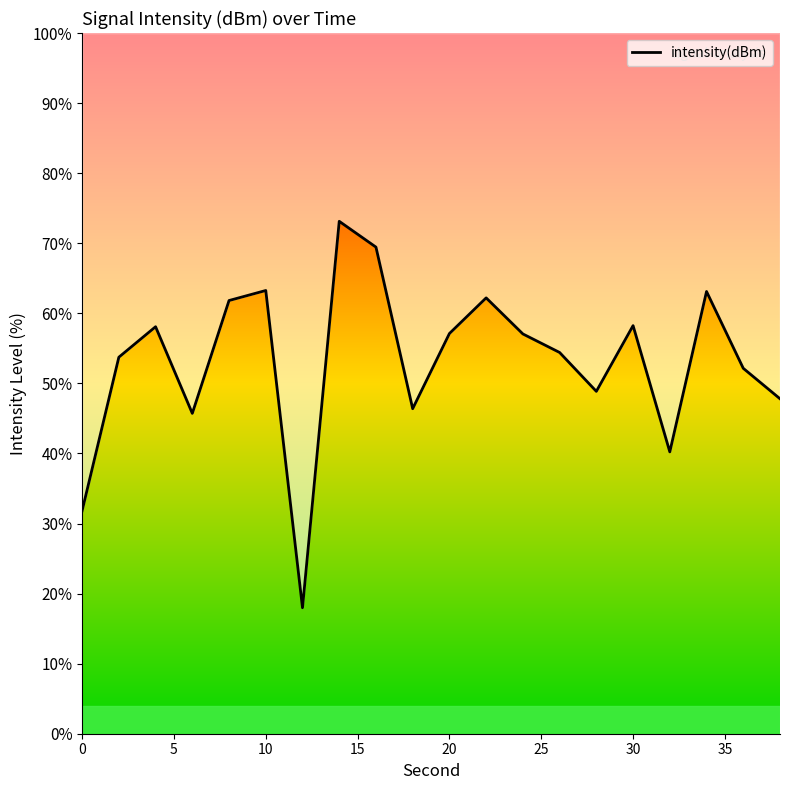

What is the difference between the maximum and minimum values?

55.2